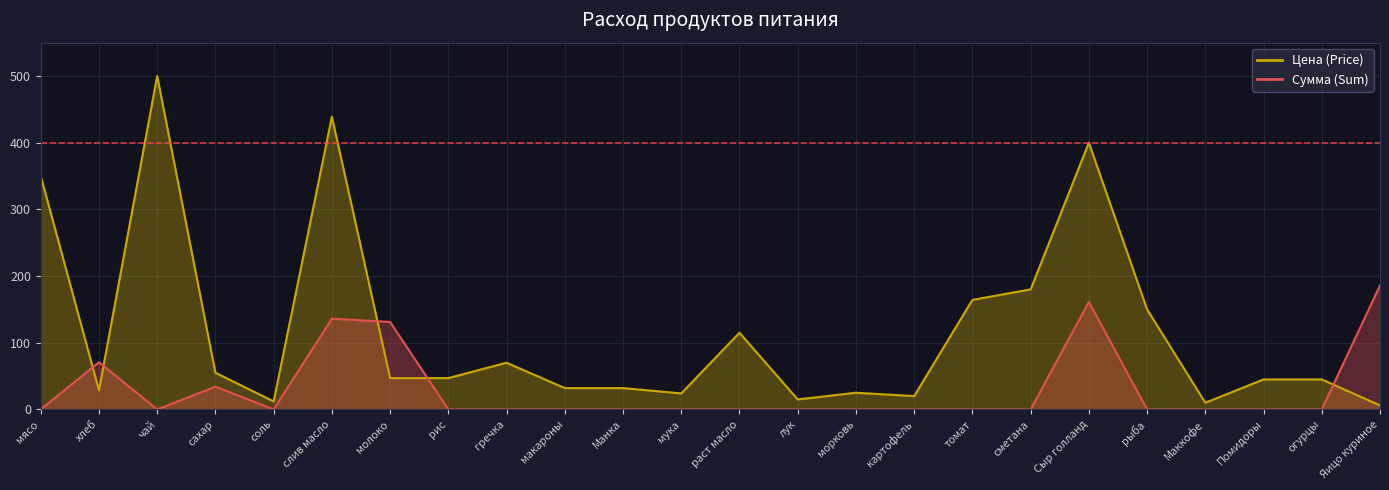

What position from the left is сахар?

4